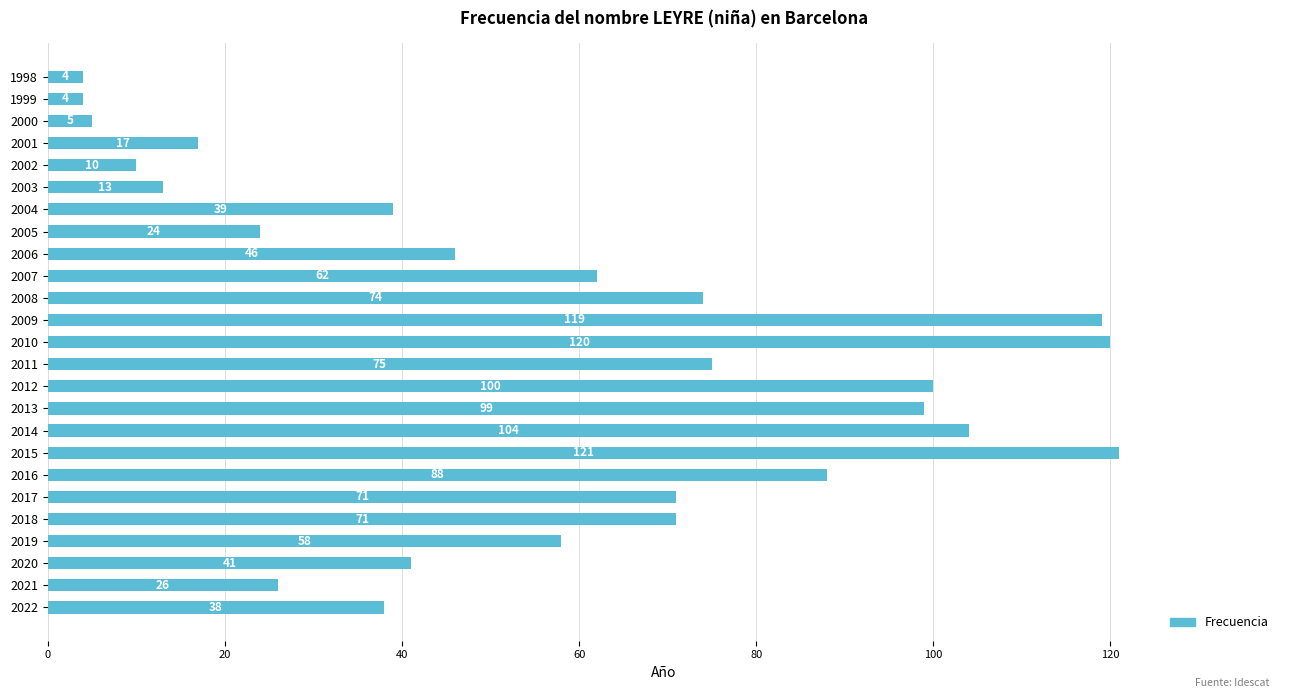

What is the minimum value shown in the chart?

4